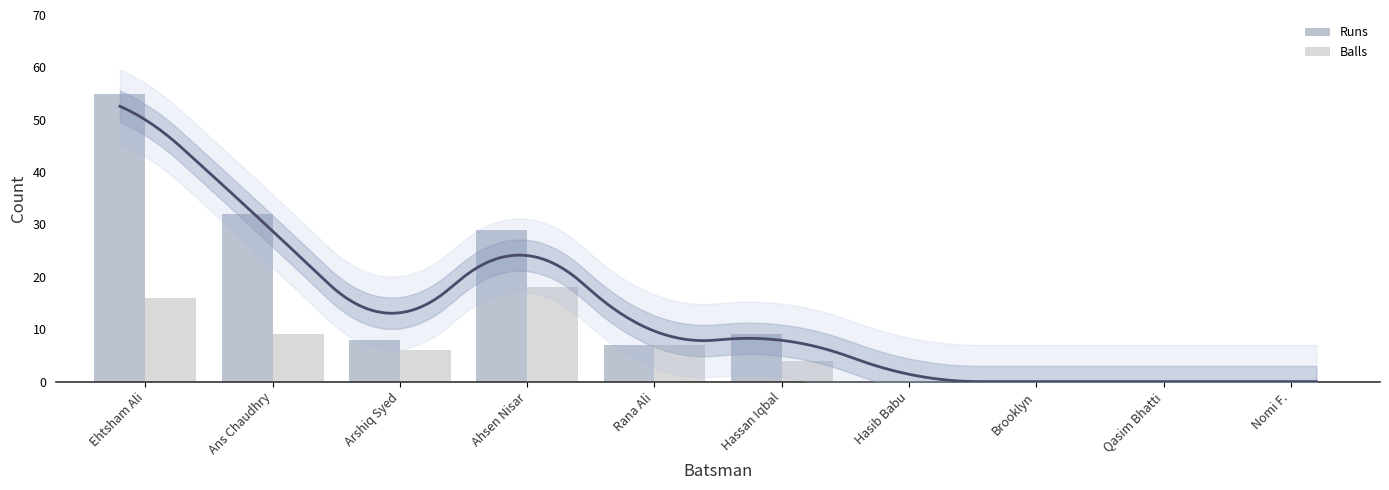

Which category has the lowest value in the Balls series?

Hasib Babu